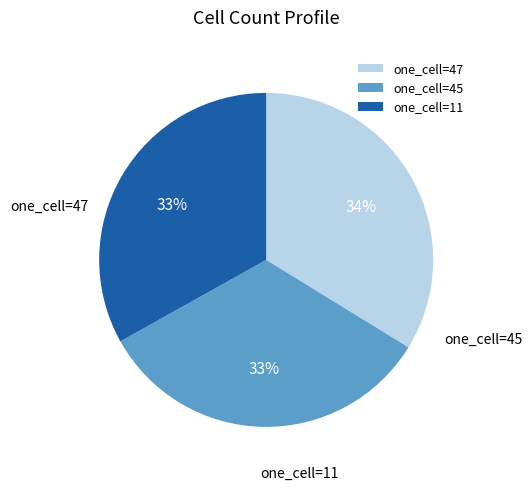

Which slice is the largest?

one_cell=47